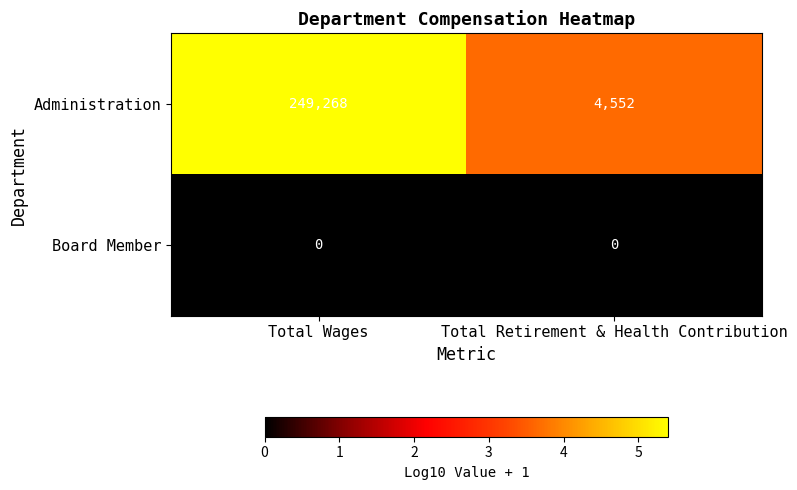

Which category has the lowest value in the Administration series?

Total Retirement & Health Contribution